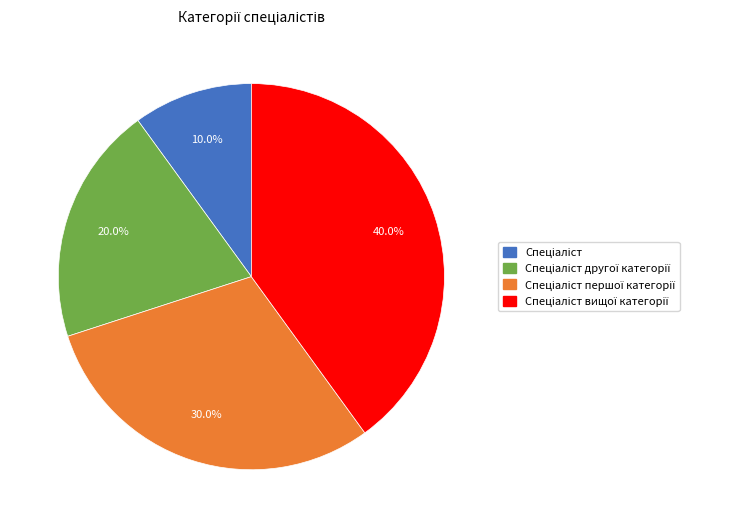

Is there a majority slice in this chart?

No